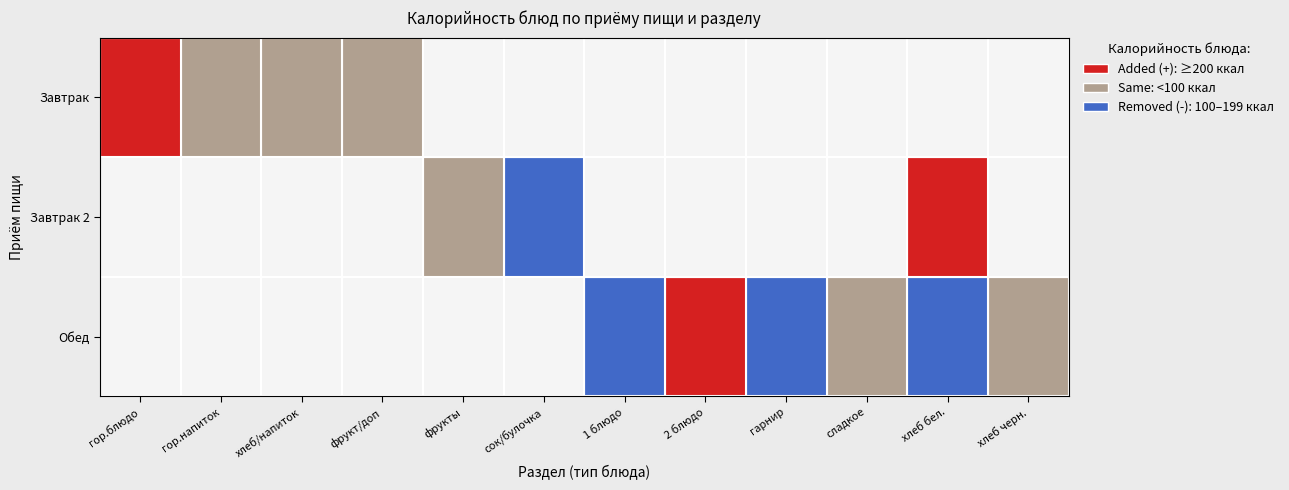

The Завтрак 2 series shows -75 at 3. True or false?

False